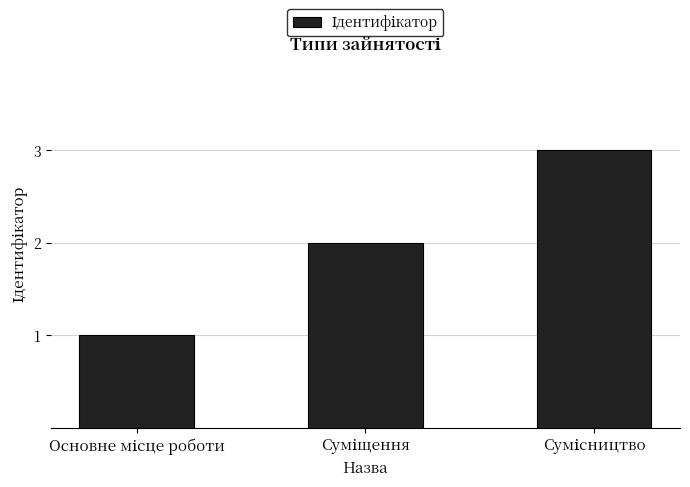

What is the maximum value shown in the chart?

3